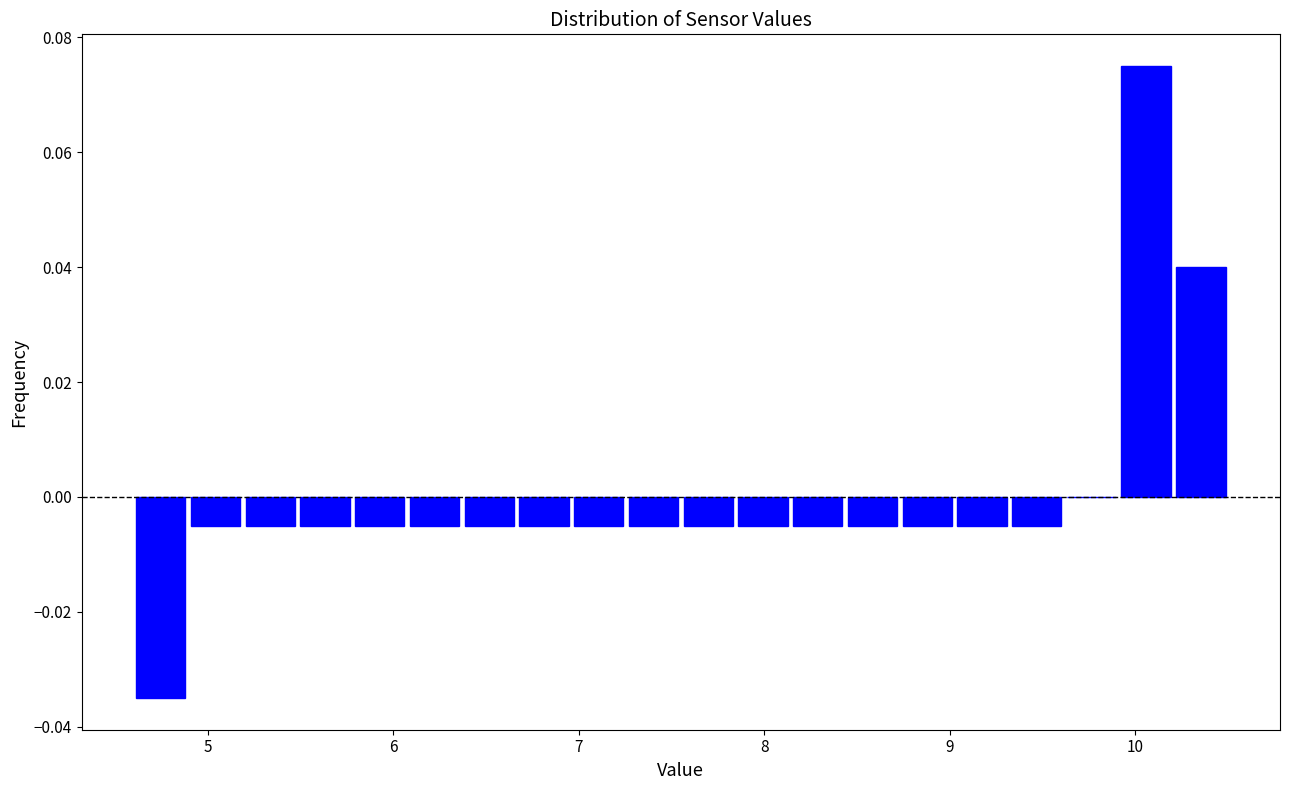

Read against the x-axis, roughly where is the centre of the tallest bar?

10.1